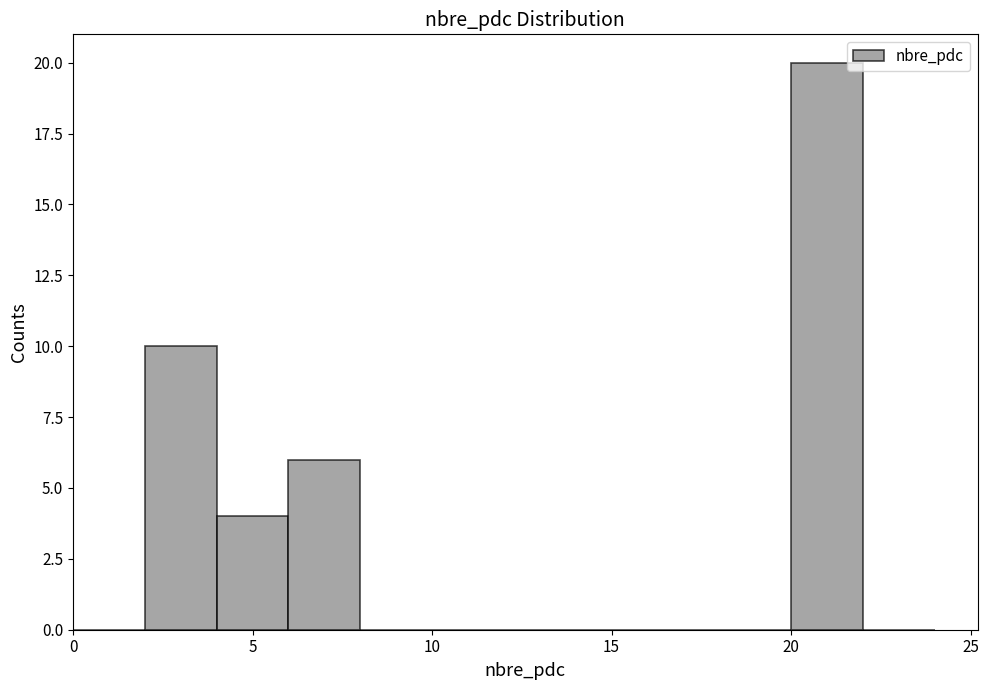

Reading left to right, list every bar in this chart as the range it spans on the x-axis followed by its height. The values are not printed on the chart, so give them approximately, as read against the axis.

0 to 2: 0
2 to 4: 10
4 to 6: 4
6 to 8: 6
8 to 10: 0
10 to 12: 0
12 to 14: 0
14 to 16: 0
16 to 18: 0
18 to 20: 0
20 to 22: 20
22 to 24: 0